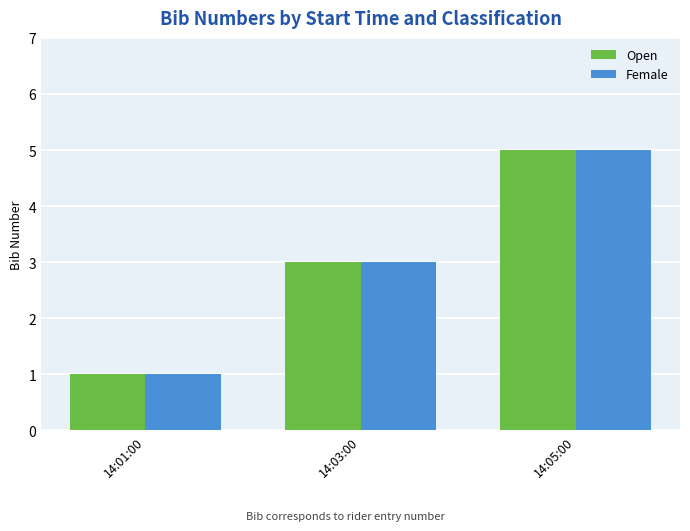

Reading right to left, list all the values displayed in this chart.

Open: 14:05:00=5	14:03:00=3	14:01:00=1
Female: 14:05:00=5	14:03:00=3	14:01:00=1